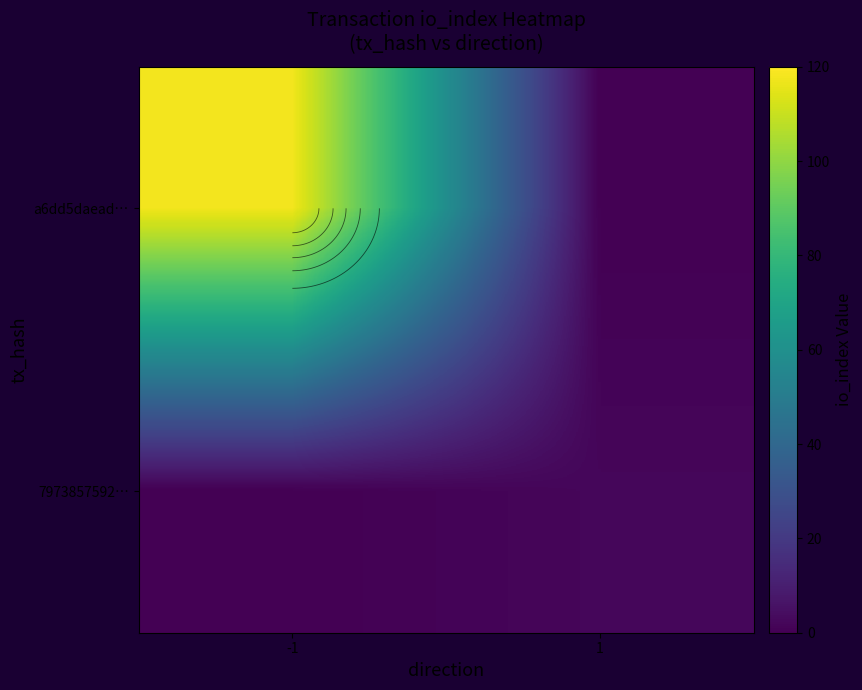

How many series are shown in this chart?

2